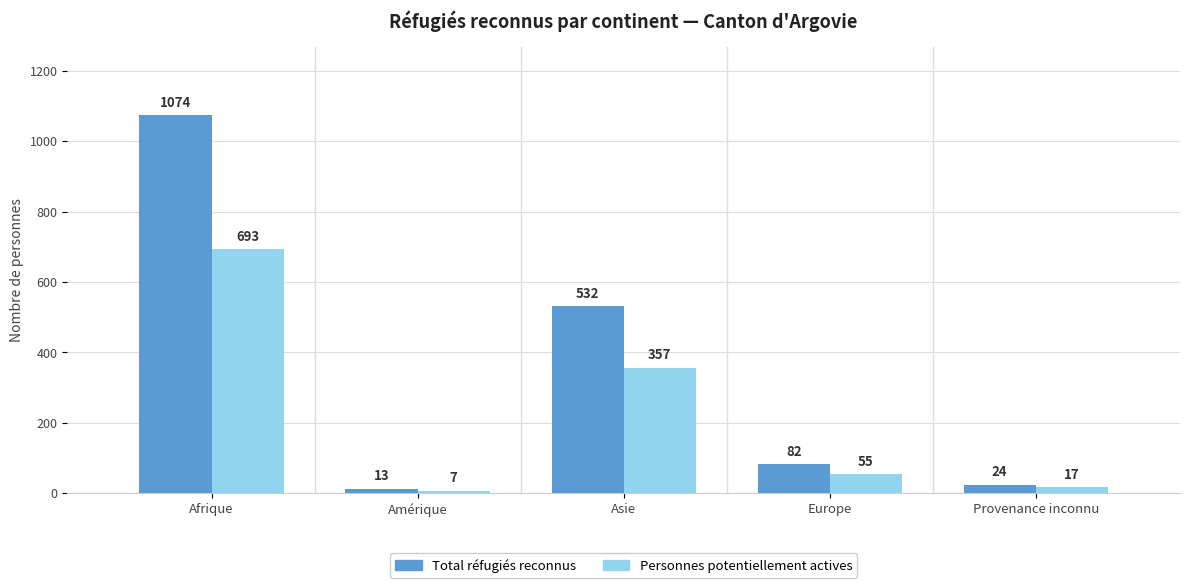

What is the difference between the Total réfugiés reconnus values at Provenance inconnu and Asie?

508